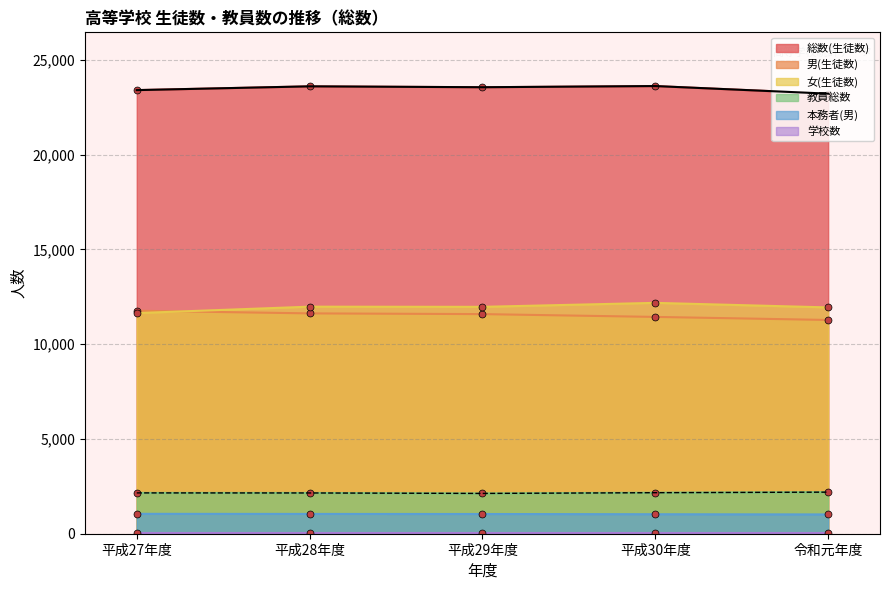

In 女(生徒数), how many points are lower than both neighbors (excluding endpoints)?

1